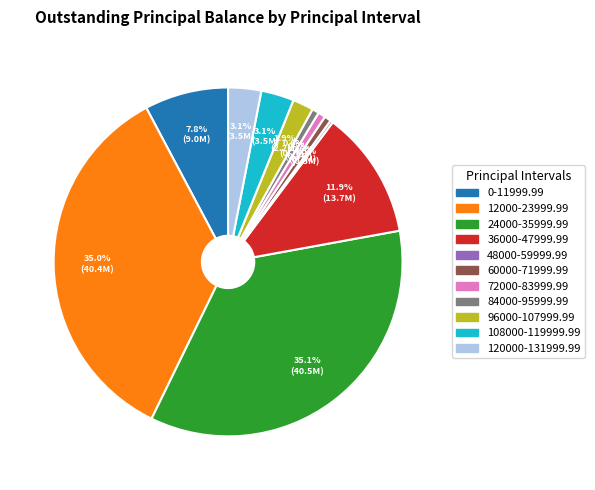

Approximately how many times larger is the value at 0-11999.99 compared to 120000-131999.99?

2.5